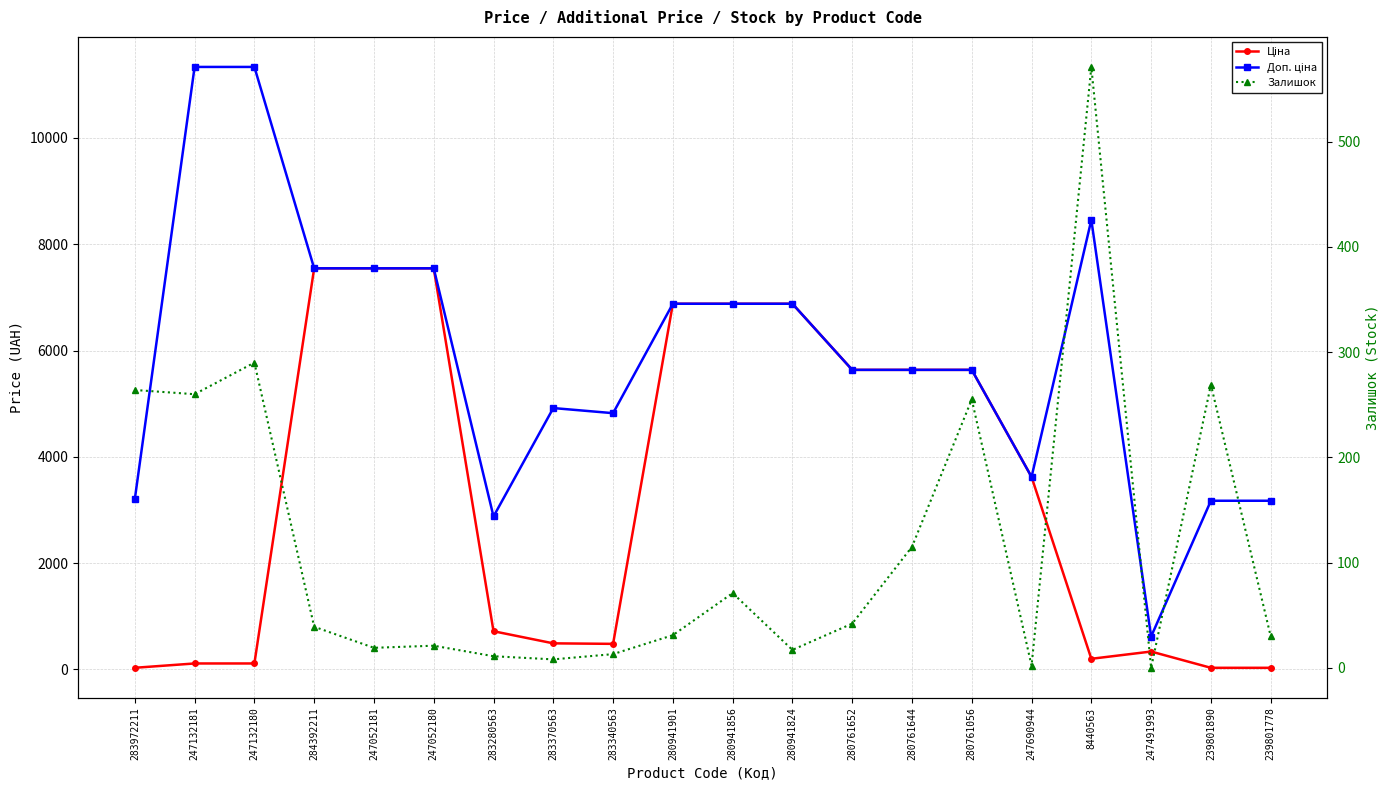

What is the sum of the Залишок values at 284392211 and 280941901?

70.0